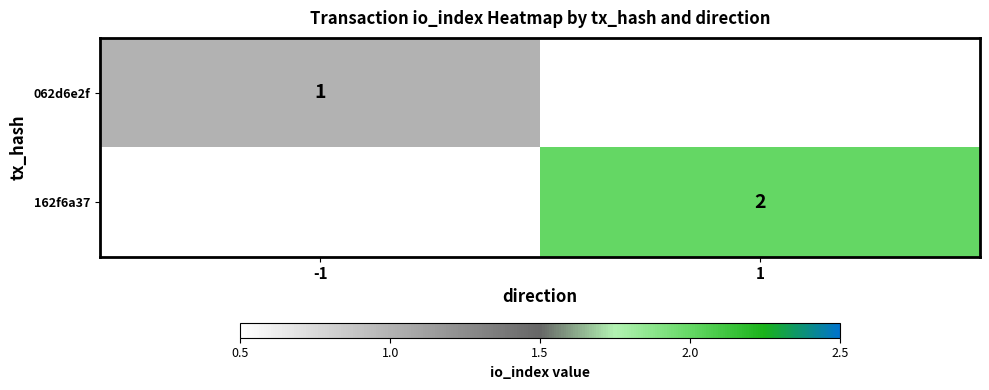

The value of 162f6a37 at 1 is 3. True or false?

False